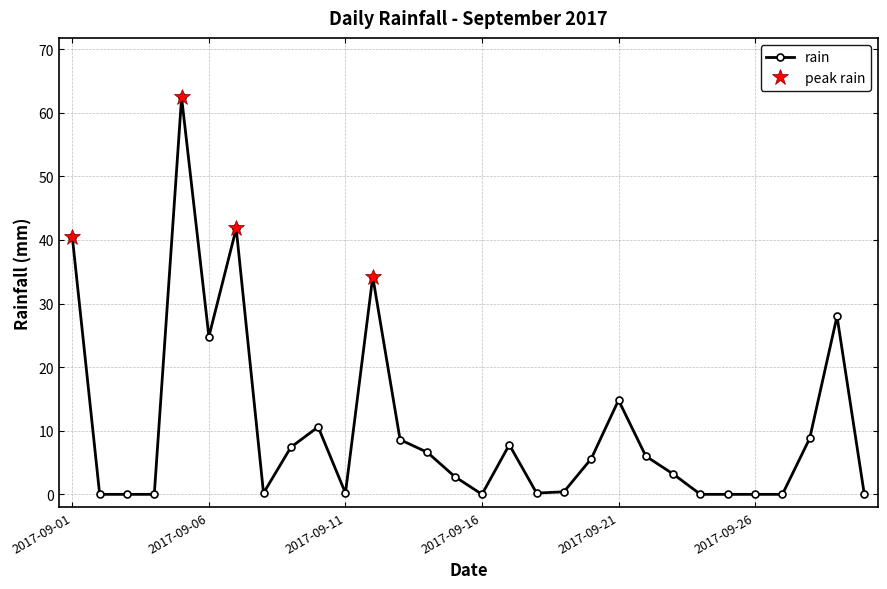

Between 2017-09-21 and 2017-09-11, which is larger?

2017-09-21